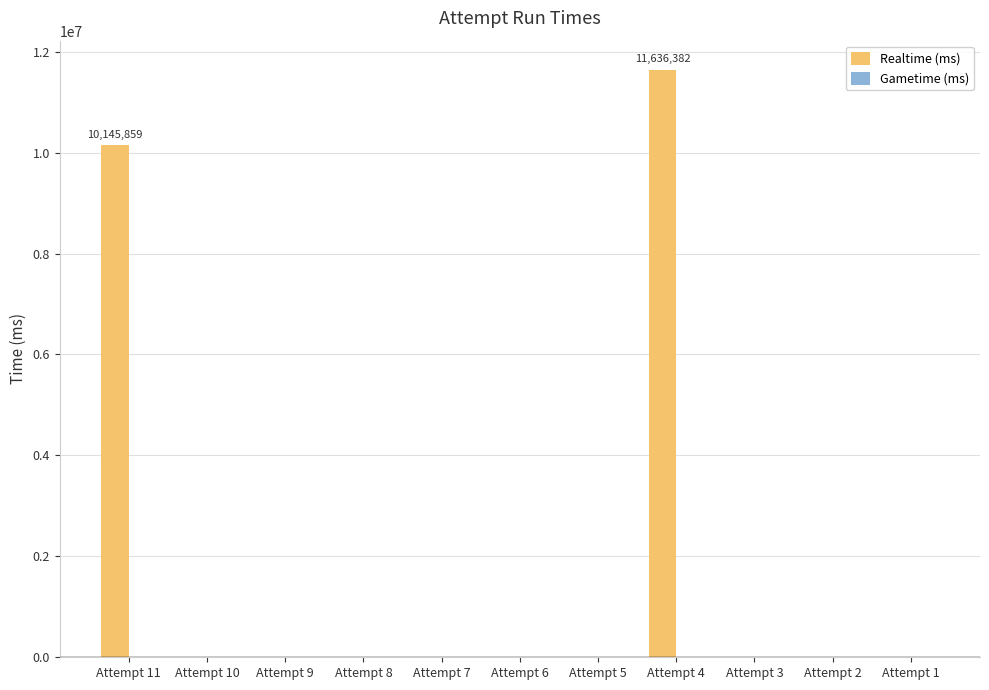

Is it true that the value at Attempt 4 is 11636382?

True